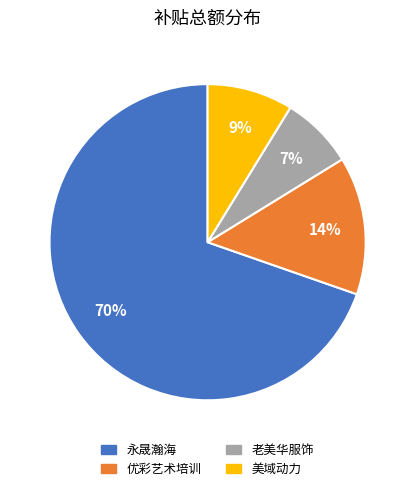

Is there any slice that represents more than half of the pie?

Yes